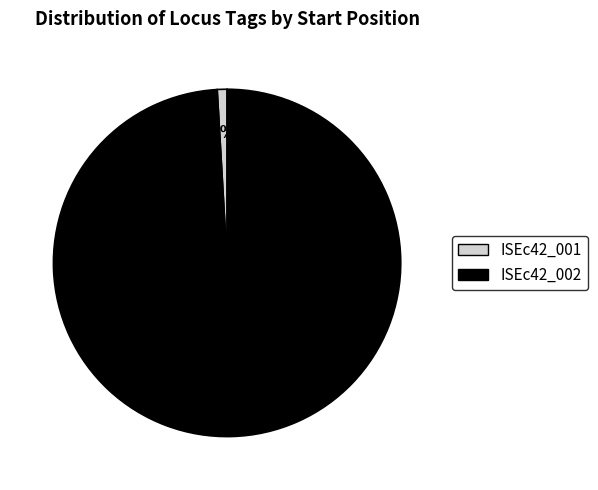

To the nearest percent, what is the difference between the largest and smallest slice percentages?

98%